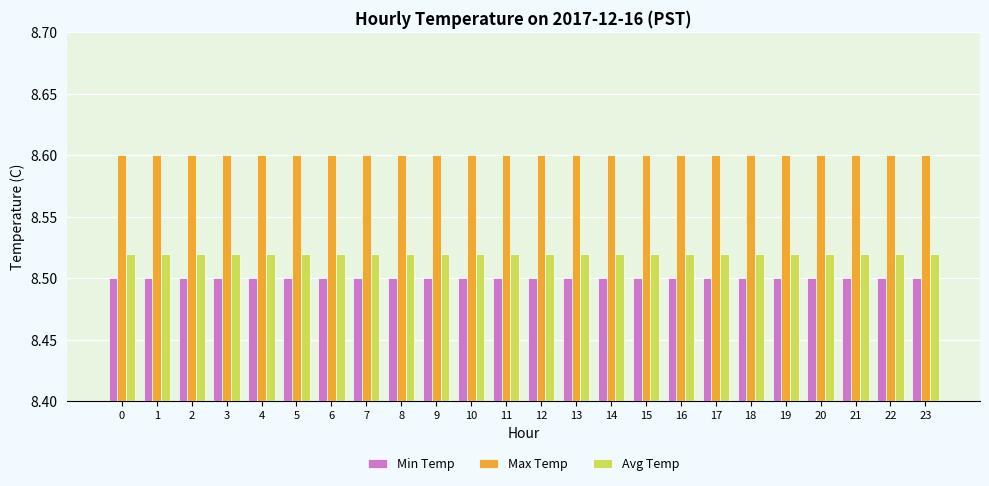

Are the bars grouped side by side (vs. stacked)?

Yes